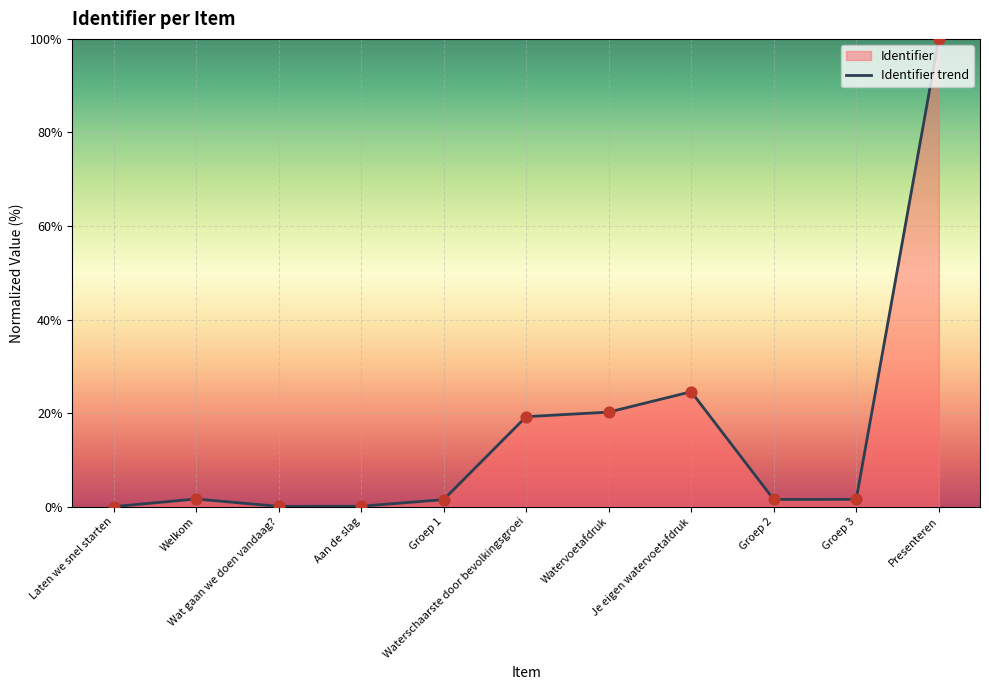

Between Presenteren and Watervoetafdruk, which is larger?

Presenteren